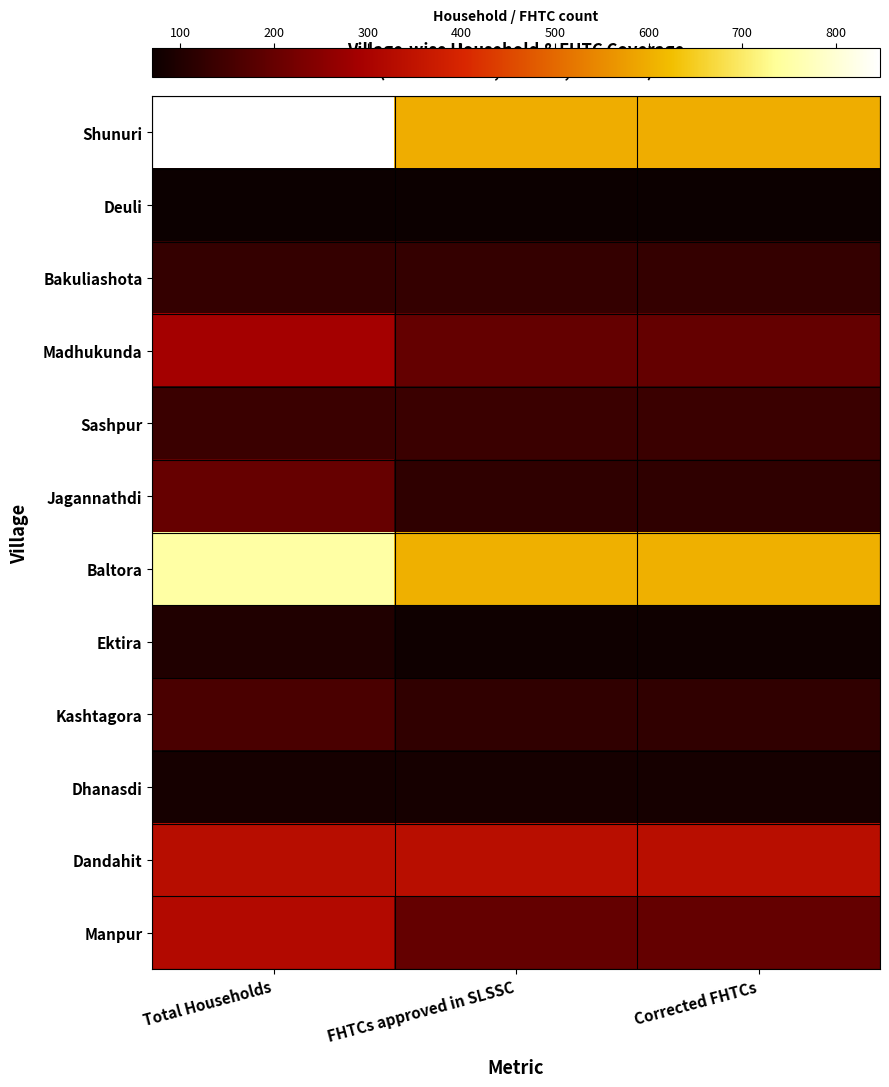

Reading left to right, transcribe all the data shown in this chart.

Shunuri: Total Households=847	FHTCs approved in SLSSC=599	Corrected FHTCs=599
Deuli: Total Households=70	FHTCs approved in SLSSC=70	Corrected FHTCs=70
Bakuliashota: Total Households=128	FHTCs approved in SLSSC=128	Corrected FHTCs=128
Madhukunda: Total Households=291	FHTCs approved in SLSSC=198	Corrected FHTCs=198
Sashpur: Total Households=138	FHTCs approved in SLSSC=138	Corrected FHTCs=138
Jagannathdi: Total Households=201	FHTCs approved in SLSSC=121	Corrected FHTCs=121
Baltora: Total Households=748	FHTCs approved in SLSSC=604	Corrected FHTCs=604
Ektira: Total Households=99	FHTCs approved in SLSSC=76	Corrected FHTCs=76
Kashtagora: Total Households=160	FHTCs approved in SLSSC=123	Corrected FHTCs=123
Dhanasdi: Total Households=84	FHTCs approved in SLSSC=84	Corrected FHTCs=84
Dandahit: Total Households=332	FHTCs approved in SLSSC=333	Corrected FHTCs=333
Manpur: Total Households=319	FHTCs approved in SLSSC=198	Corrected FHTCs=198